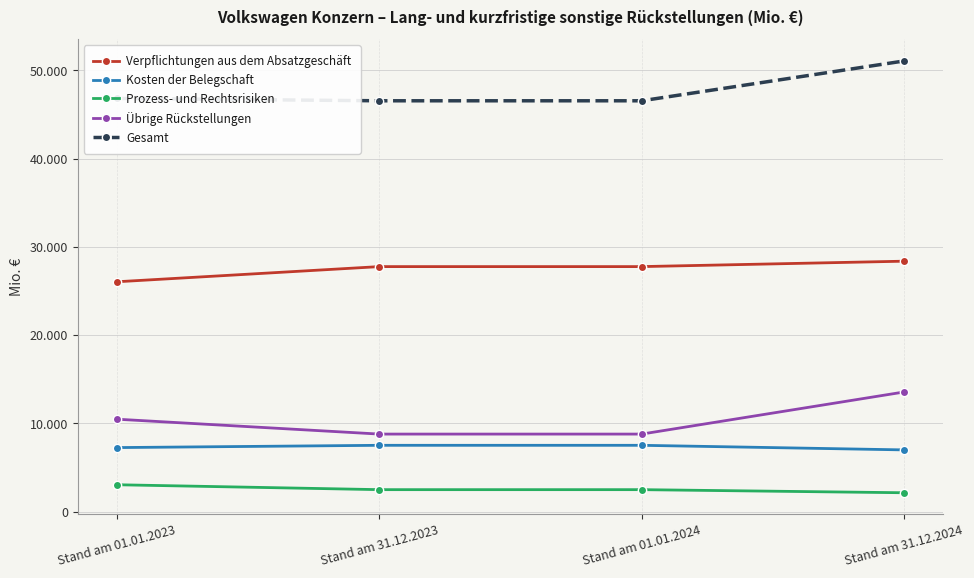

Reading left to right, list all the values displayed in this chart.

Verpflichtungen aus dem Absatzgeschäft: Stand am 01.01.2023=26046	Stand am 31.12.2023=27764	Stand am 01.01.2024=27764	Stand am 31.12.2024=28378
Kosten der Belegschaft: Stand am 01.01.2023=7256	Stand am 31.12.2023=7514	Stand am 01.01.2024=7514	Stand am 31.12.2024=6994
Prozess- und Rechtsrisiken: Stand am 01.01.2023=3045	Stand am 31.12.2023=2489	Stand am 01.01.2024=2489	Stand am 31.12.2024=2138
Übrige Rückstellungen: Stand am 01.01.2023=10473	Stand am 31.12.2023=8786	Stand am 01.01.2024=8786	Stand am 31.12.2024=13554
Gesamt: Stand am 01.01.2023=46820	Stand am 31.12.2023=46554	Stand am 01.01.2024=46554	Stand am 31.12.2024=51064